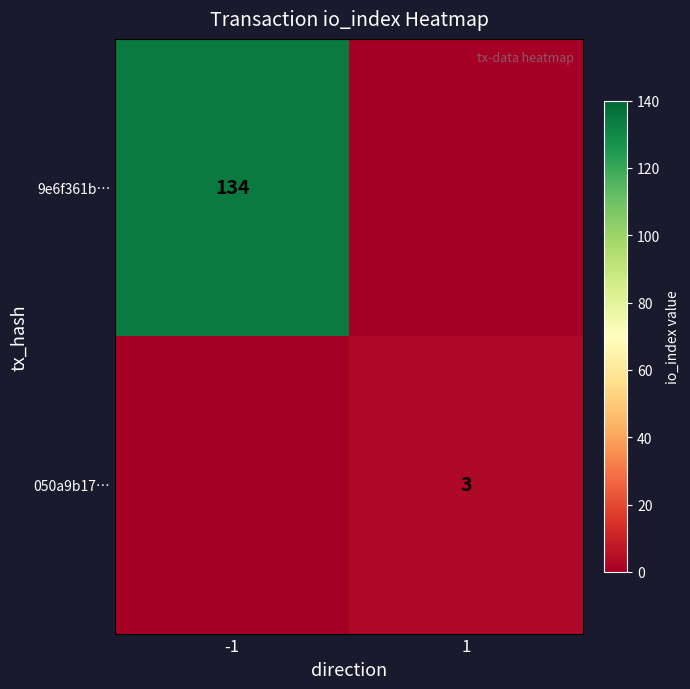

At how many categories does at least one series exceed 44?

1